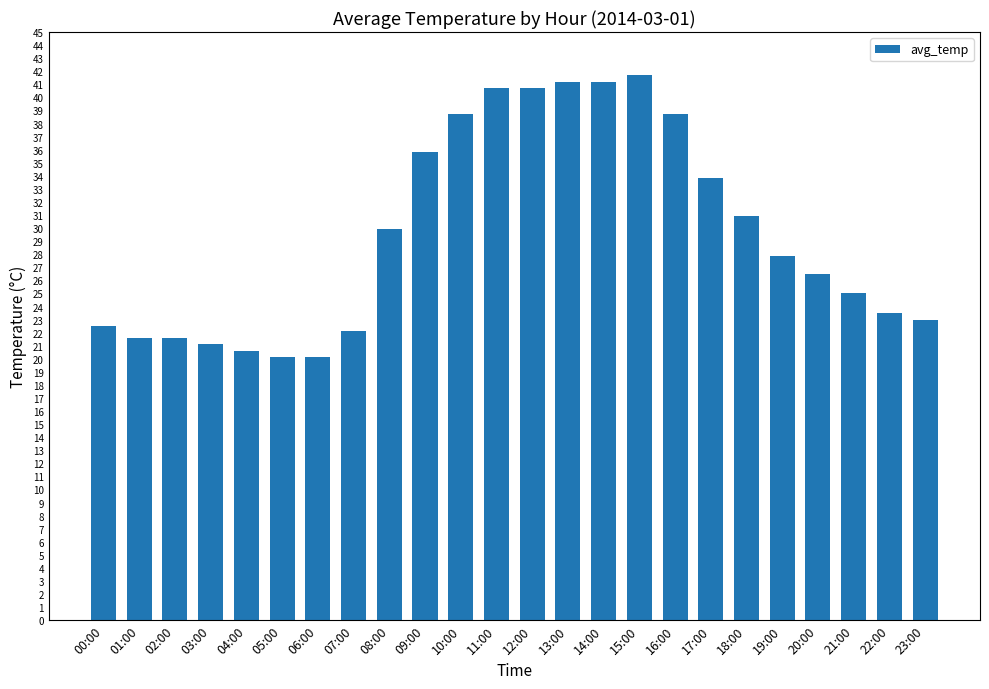

The value at 23:00 is 23.0. True or false?

True